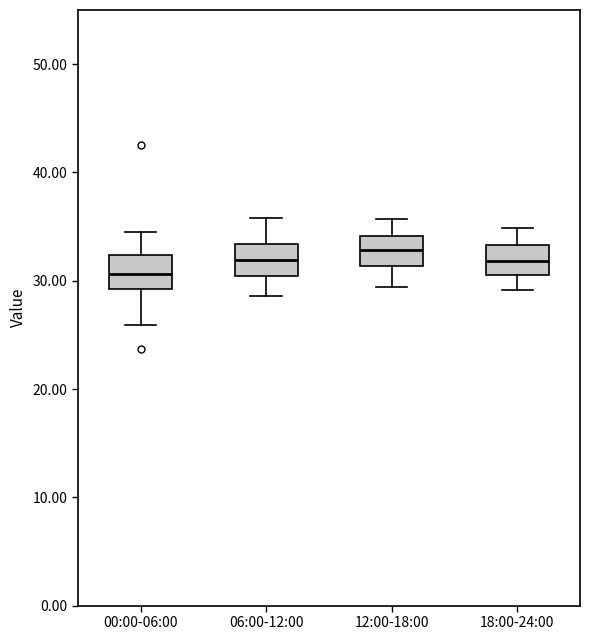

Reading left to right, transcribe this box plot: for each box, give where its median line is, the range the box spans, and where its two whiskers end, as read against the y-axis. The values are not printed on the chart, so give them approximately, as read against the axis.

00:00-06:00: median 31, box 29 to 32, whiskers 26 to 34
06:00-12:00: median 32, box 30 to 33, whiskers 29 to 36
12:00-18:00: median 33, box 31 to 34, whiskers 29 to 36
18:00-24:00: median 32, box 31 to 33, whiskers 29 to 35